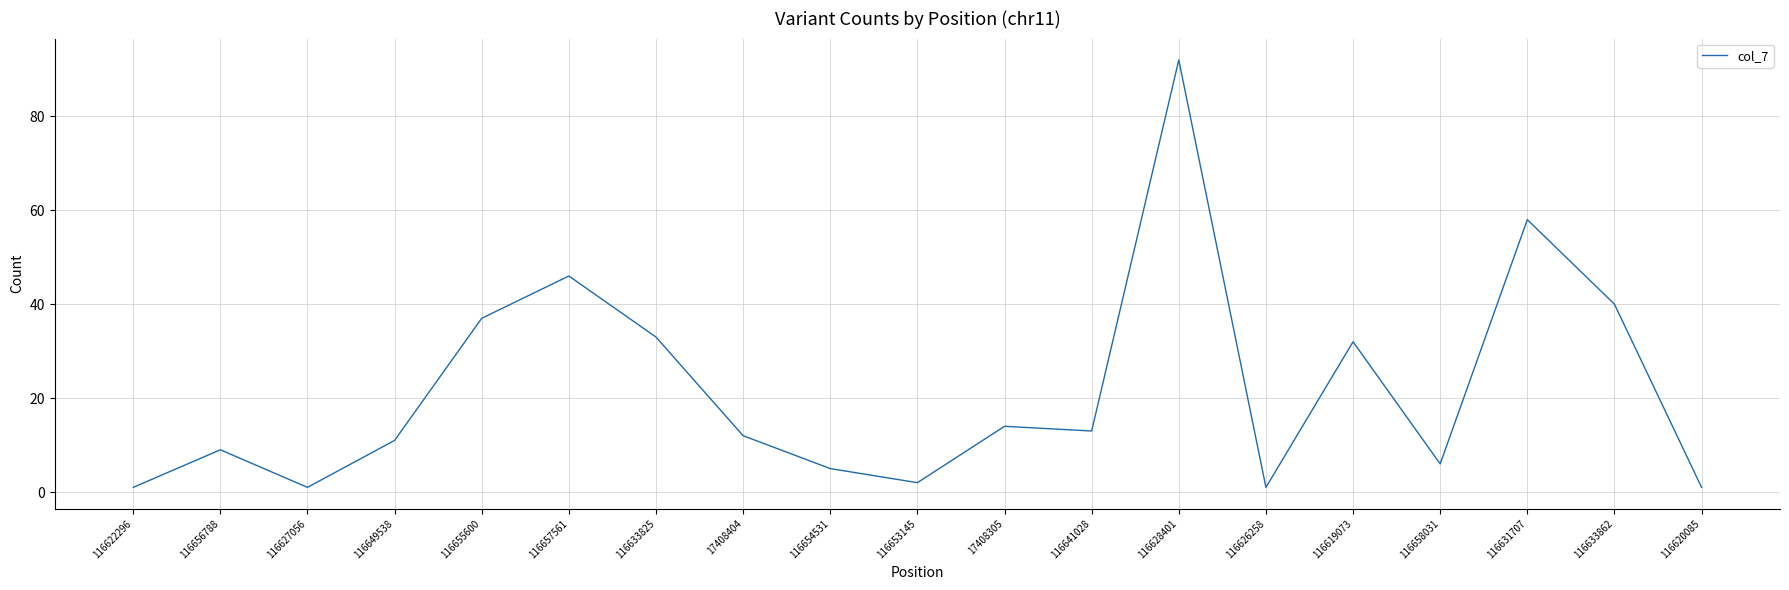

What is the average value?

22